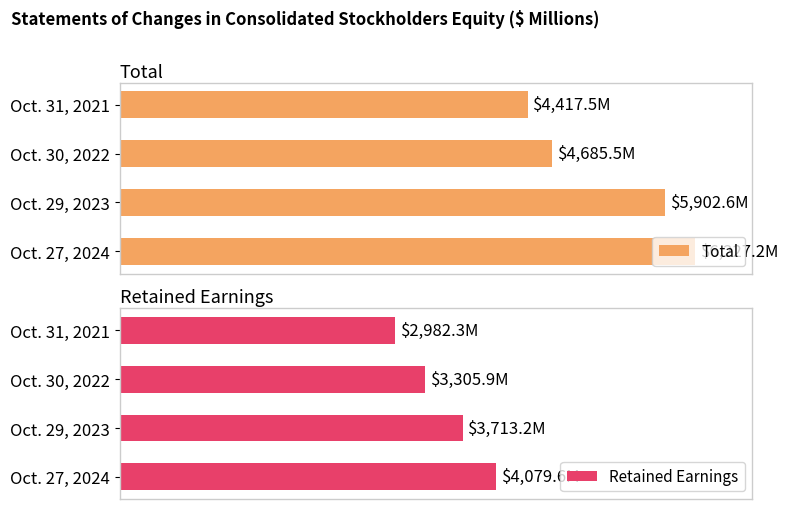

How many groups of bars are there?

4